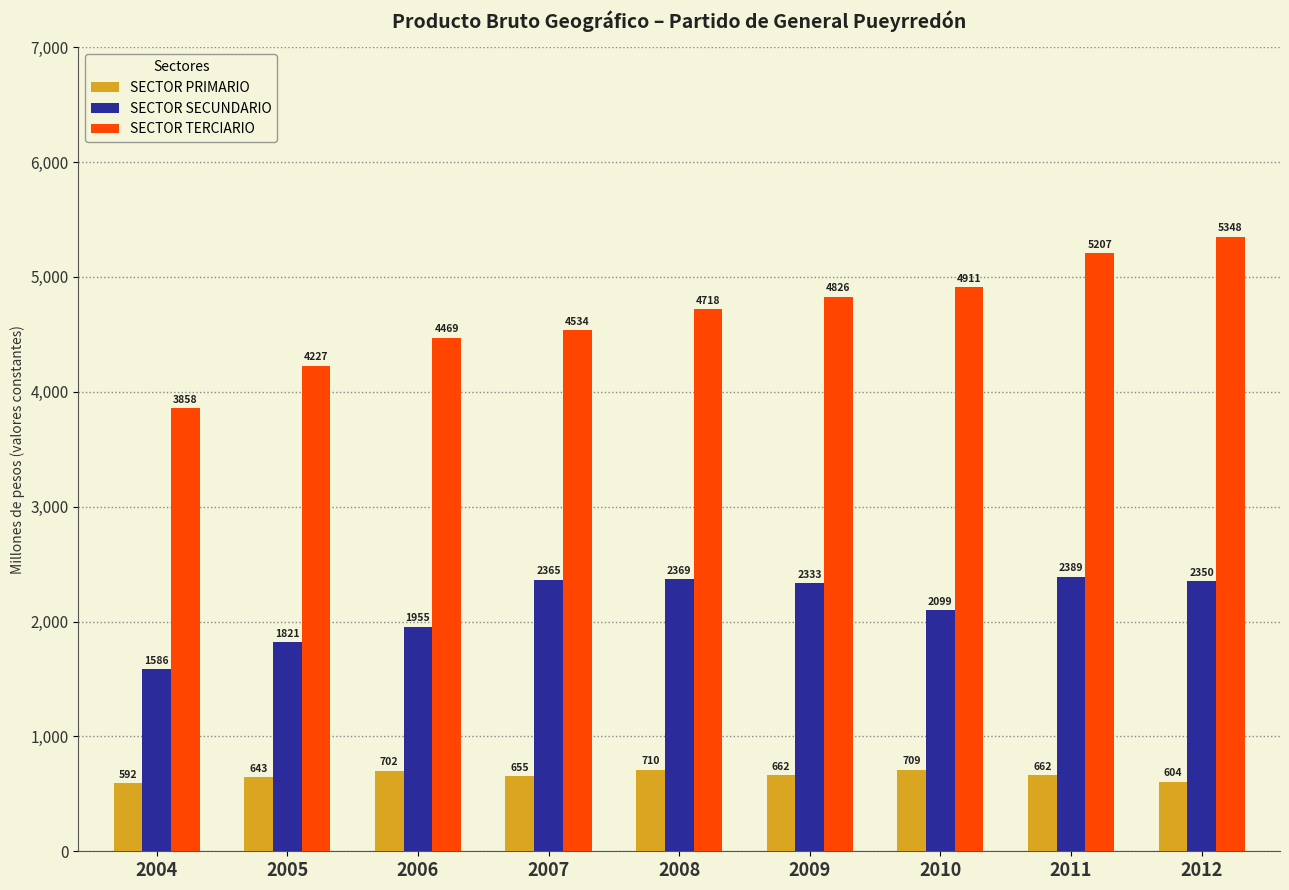

The value of SECTOR PRIMARIO at 2010 is 941.4. True or false?

False